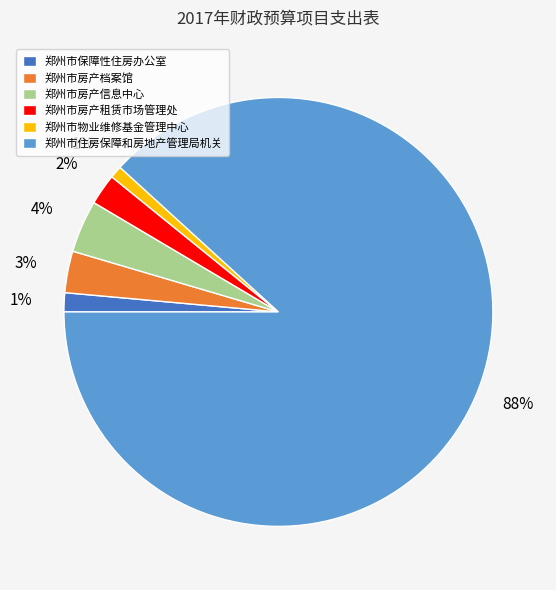

How many slices are in this pie chart?

6